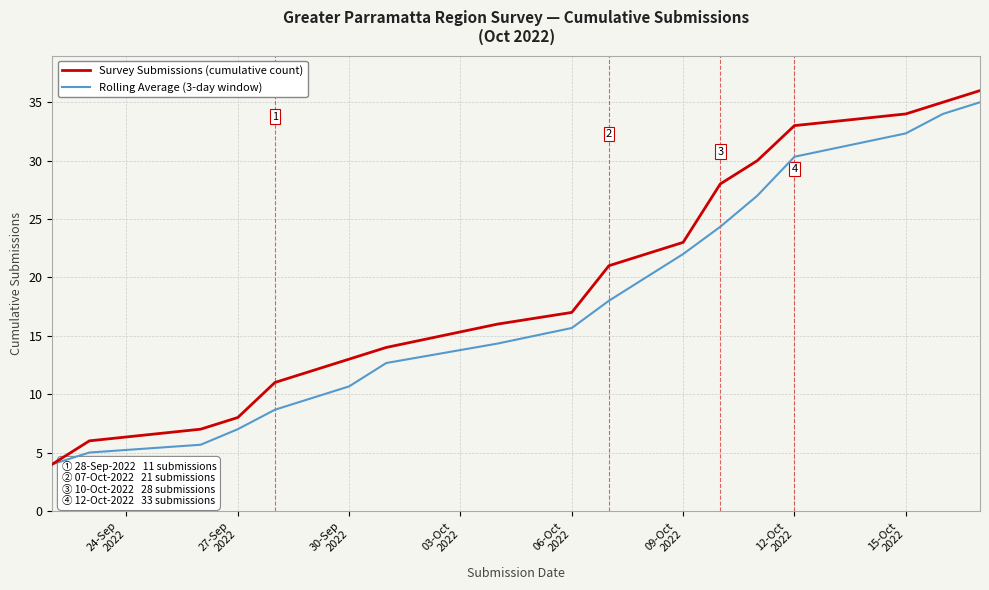

Rank the series by their average value, from highest to lowest.

Survey Submissions (cumulative count), Rolling Average (3-day window)